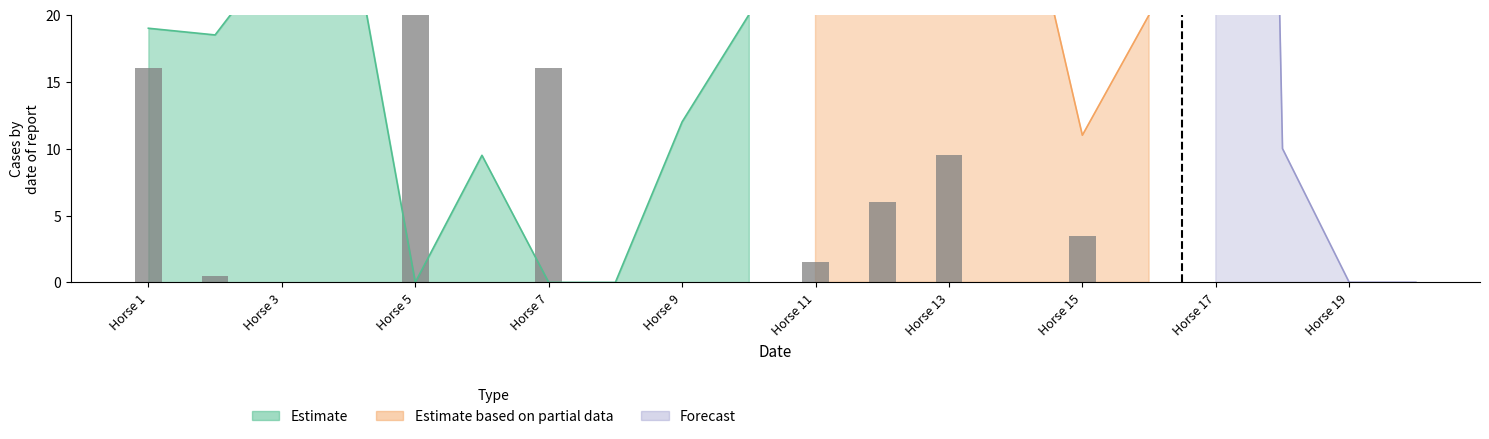

At which label does Estimate based on partial data reach its peak?

11